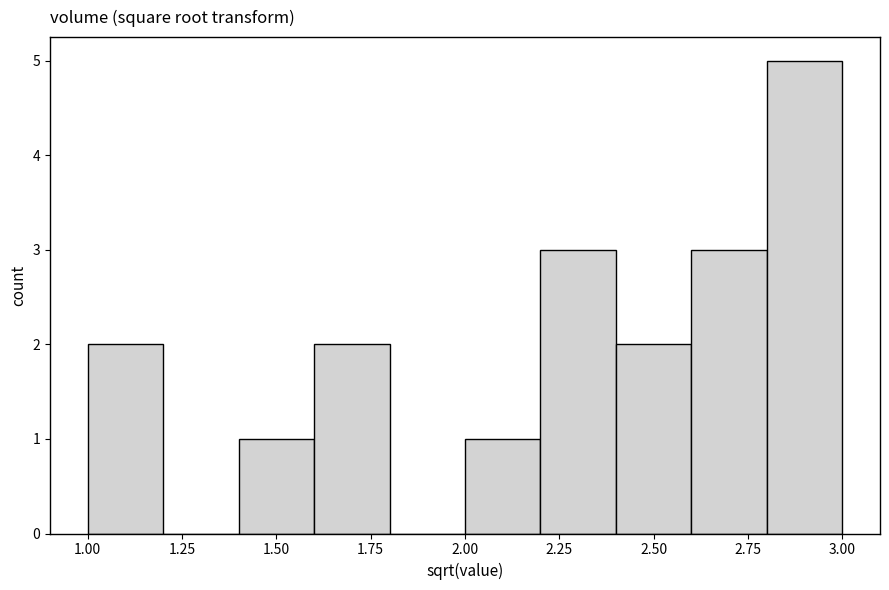

Reading left to right, list every bar in this chart as the range it spans on the x-axis followed by its height. The values are not printed on the chart, so give them approximately, as read against the axis.

1.0 to 1.2: 2
1.2 to 1.4: 0
1.4 to 1.6: 1
1.6 to 1.8: 2
1.8 to 2.0: 0
2.0 to 2.2: 1
2.2 to 2.4: 3
2.4 to 2.6: 2
2.6 to 2.8: 3
2.8 to 3.0: 5